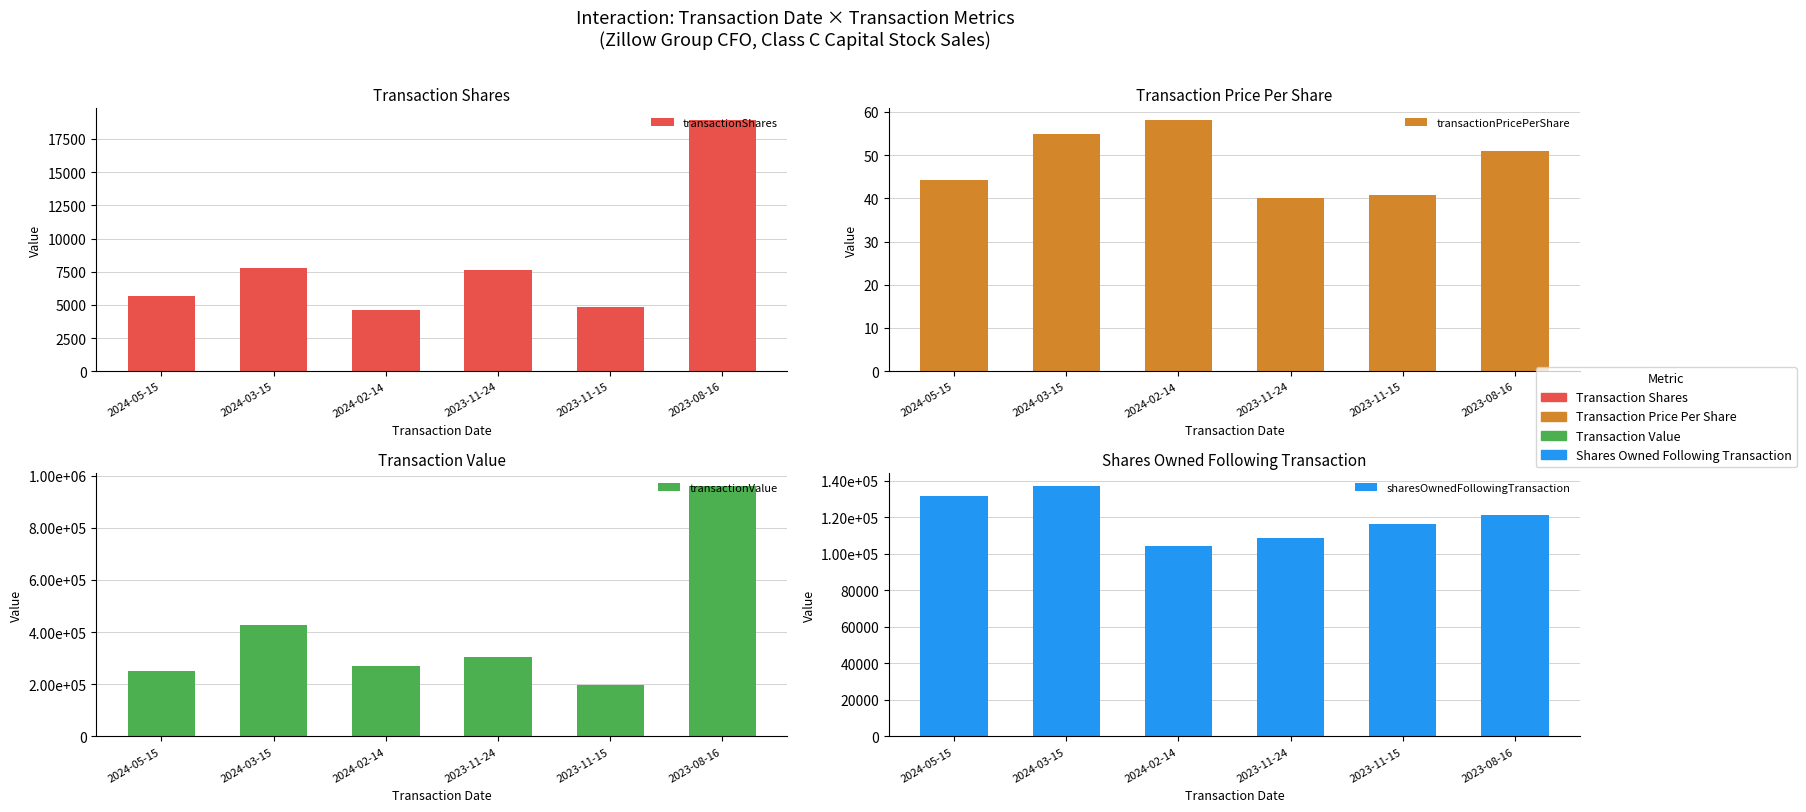

What is the label of the 5th bar from the right?

2024-03-15